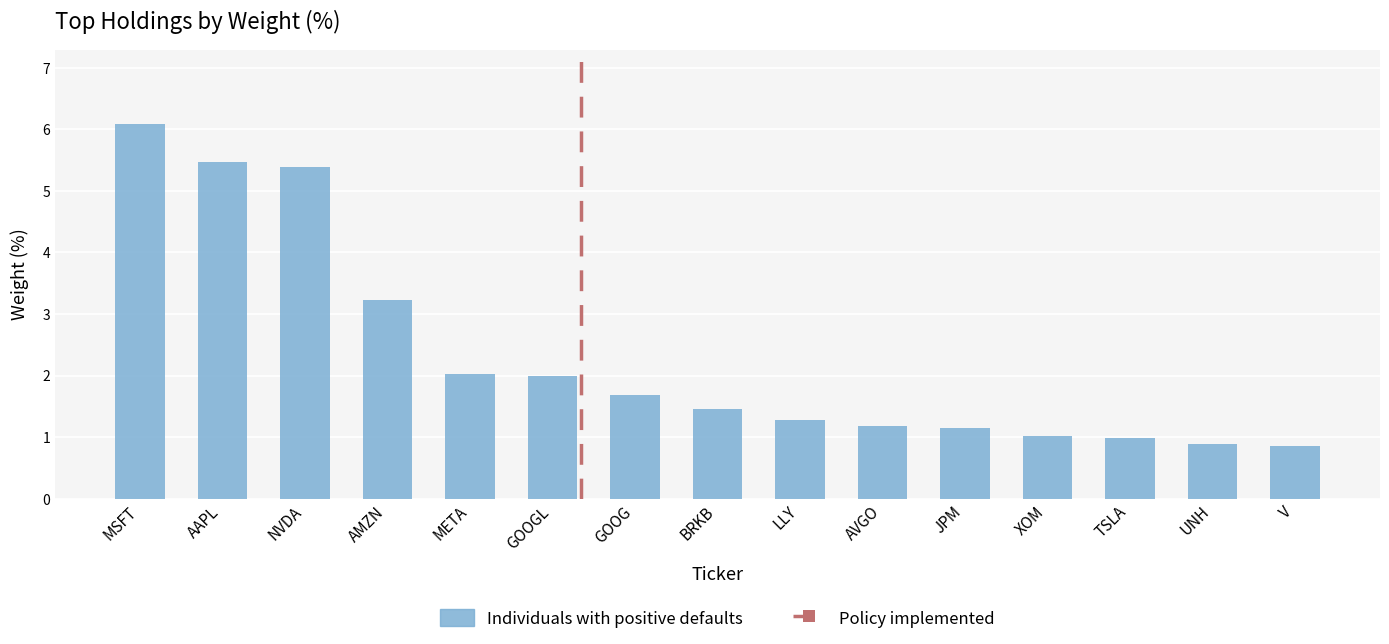

At which label is the value closest to 3?

AMZN